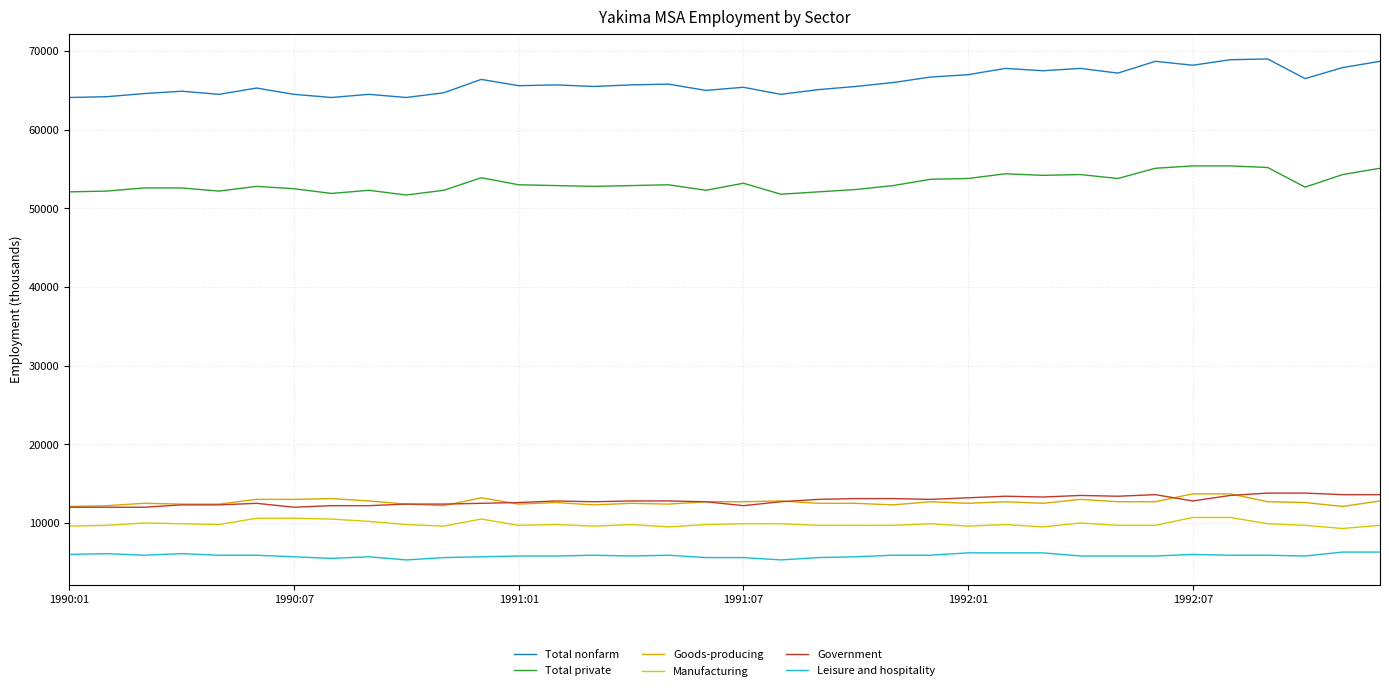

What is the difference between the second highest and minimum values in the Leisure and hospitality series?

1000